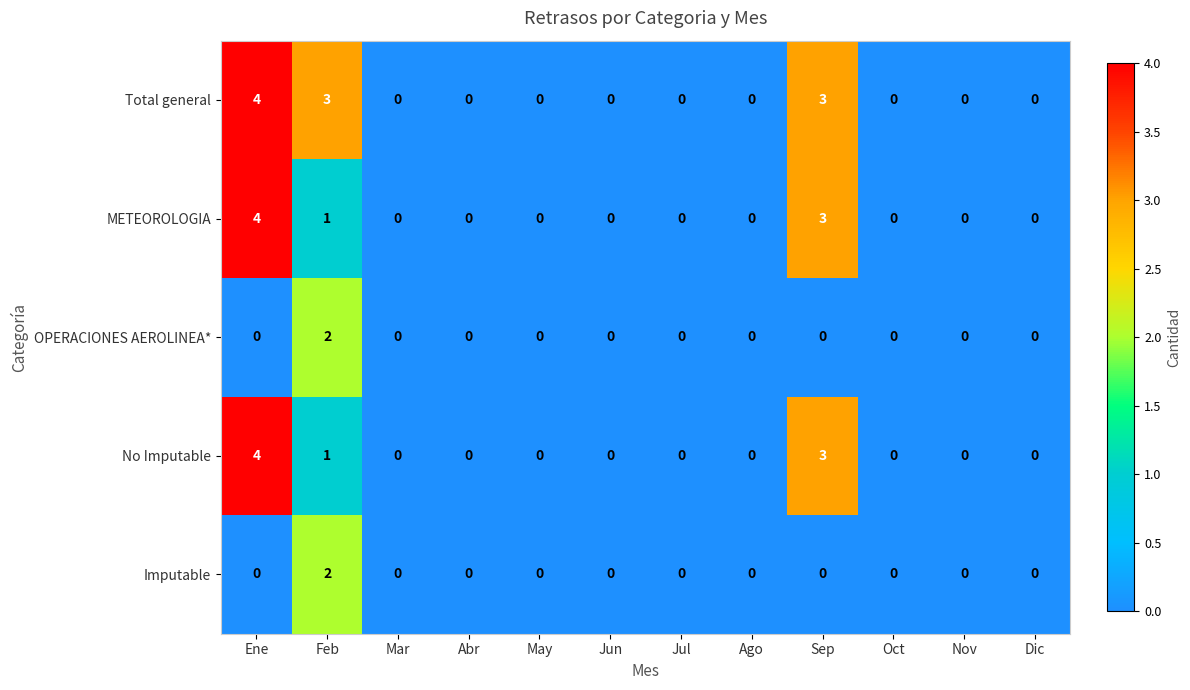

Is it true that No Imputable equals 0 at Oct?

True